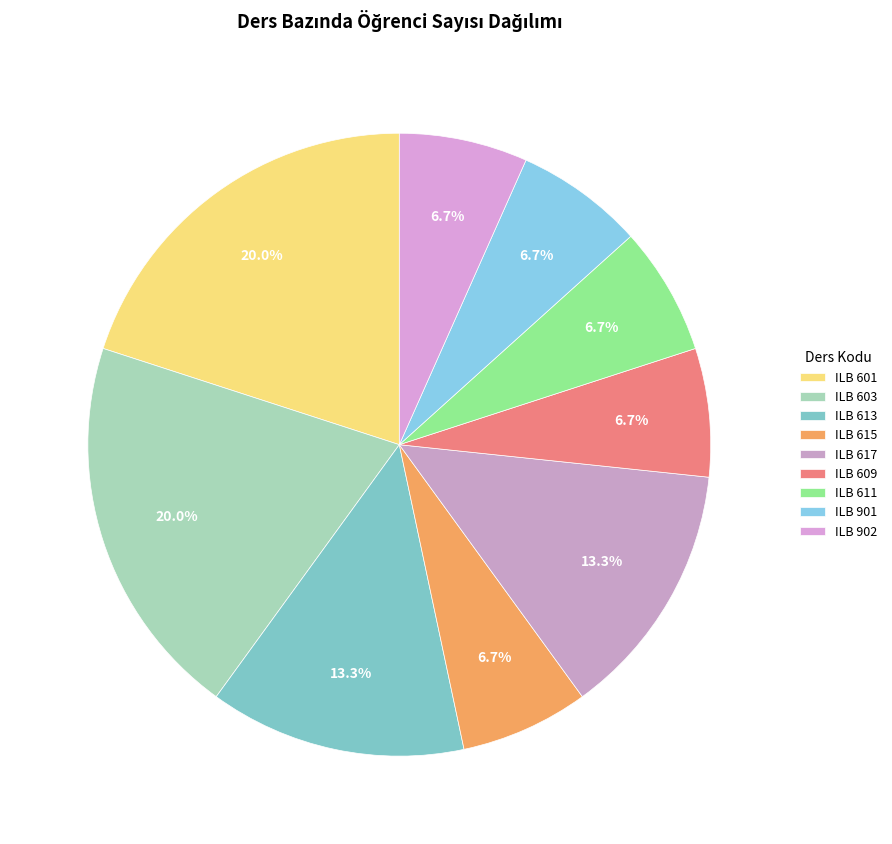

What is the change in value from ILB 613 to ILB 901?

-1